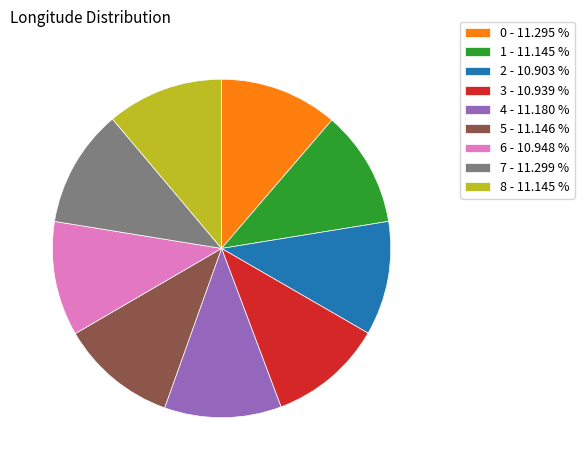

Is it true that 0 is 11% of the pie?

True